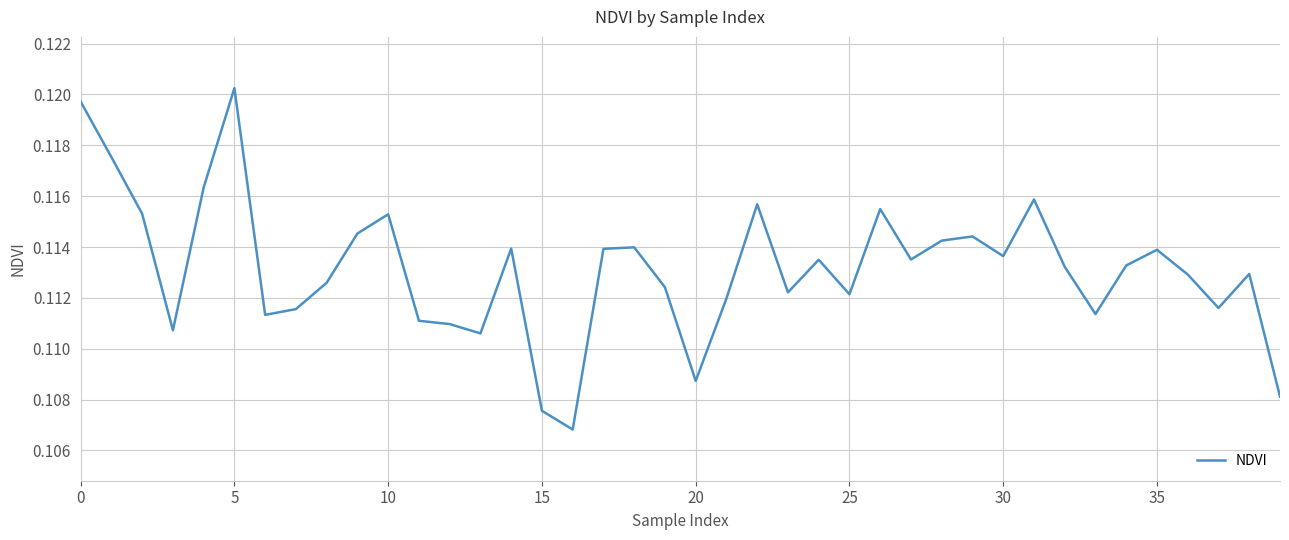

How many lines are shown in the chart?

1